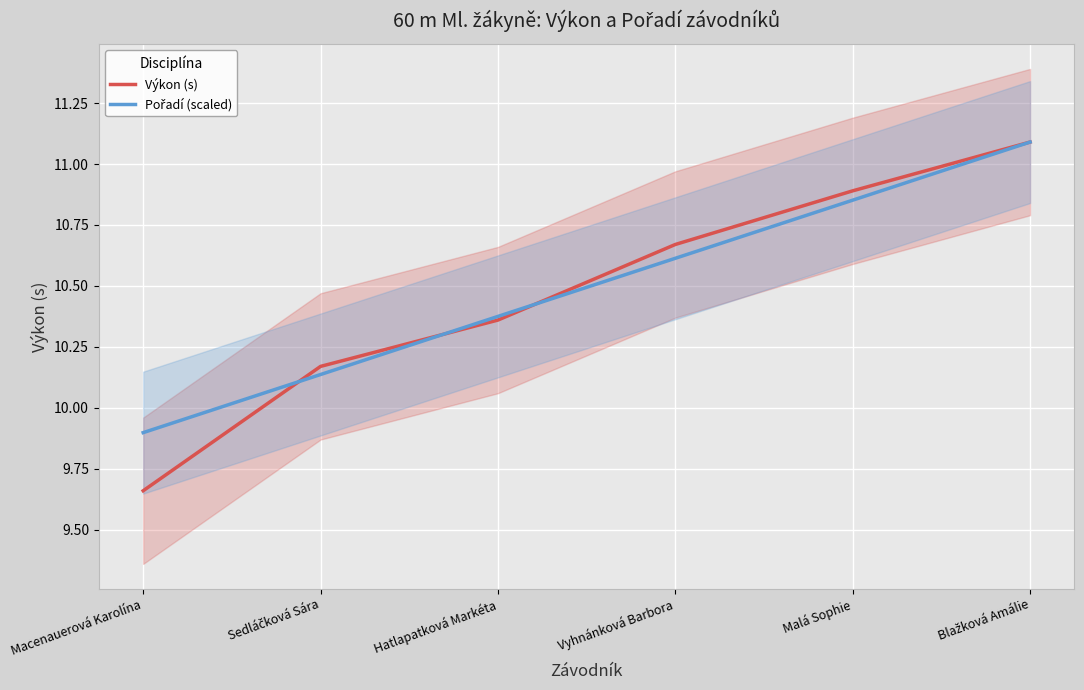

Reading left to right, what are all the values shown in this chart?

Výkon (s): Macenauerová Karolína=9.7	Sedláčková Sára=10.2	Hatlapatková Markéta=10.4	Vyhnánková Barbora=10.7	Malá Sophie=10.9	Blažková Amálie=11.1
Pořadí (scaled): Macenauerová Karolína=9.9	Sedláčková Sára=10.1	Hatlapatková Markéta=10.4	Vyhnánková Barbora=10.6	Malá Sophie=10.9	Blažková Amálie=11.1